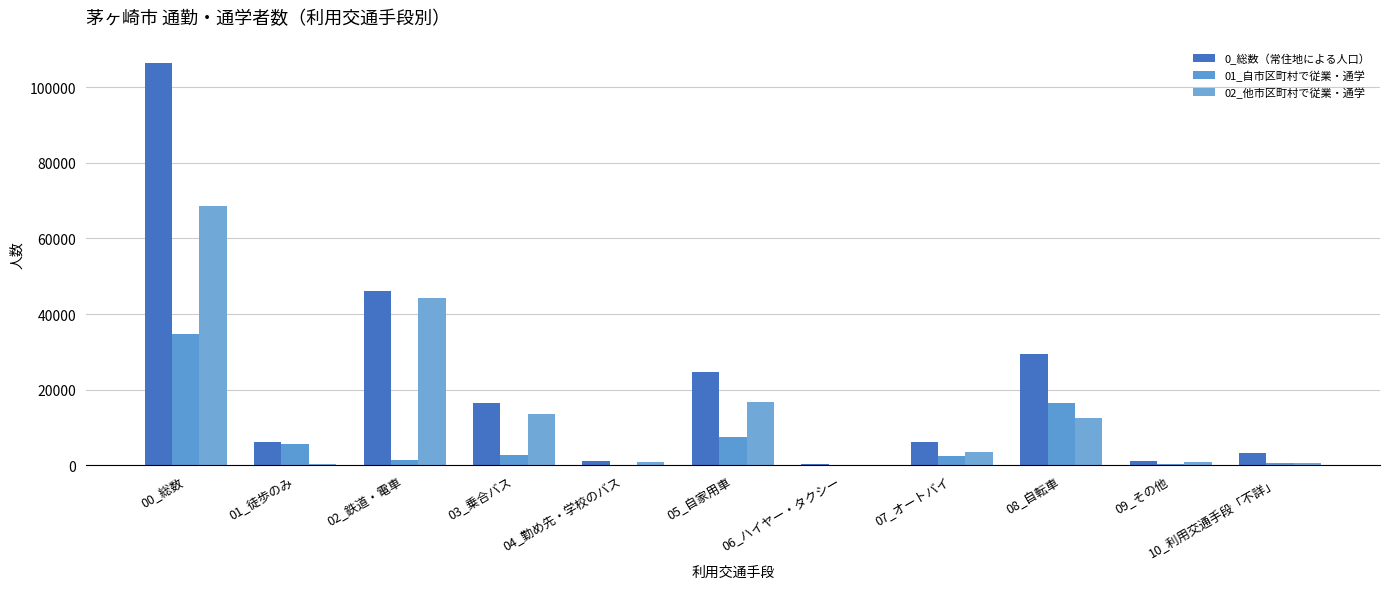

What are all the series names shown in the legend?

0_総数（常住地による人口）, 01_自市区町村で従業・通学, 02_他市区町村で従業・通学